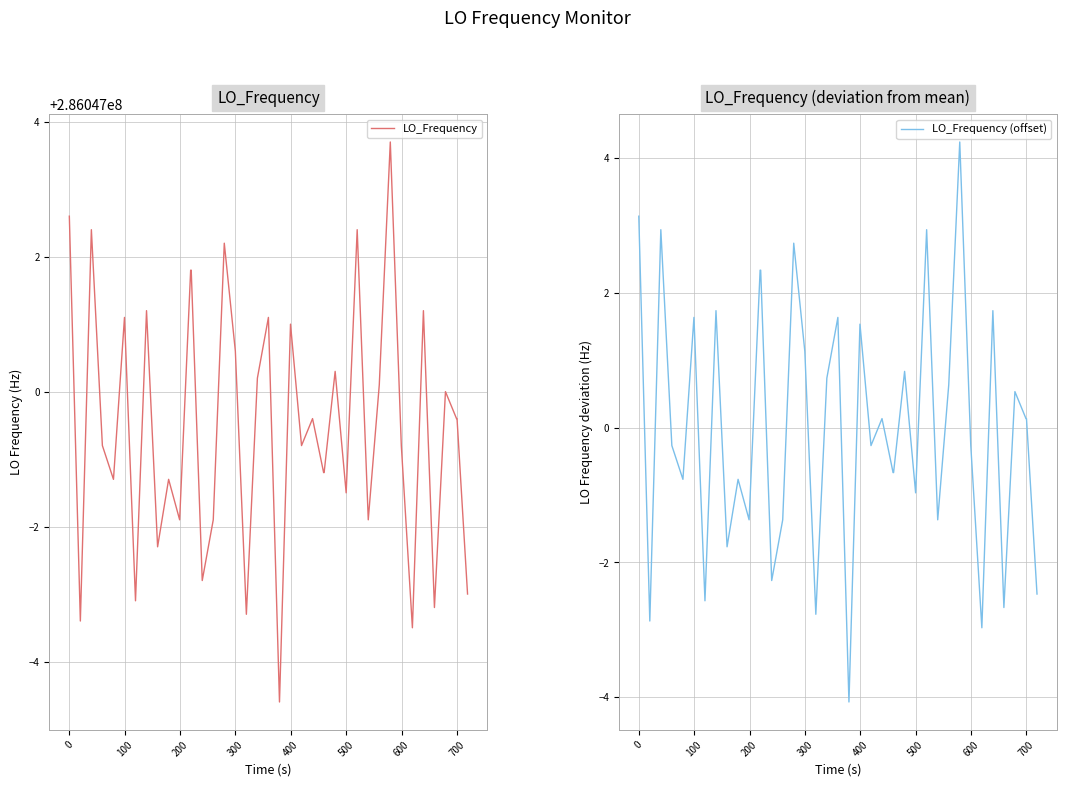

True or false: LO_Frequency (offset) and LO_Frequency cross at least once.

False